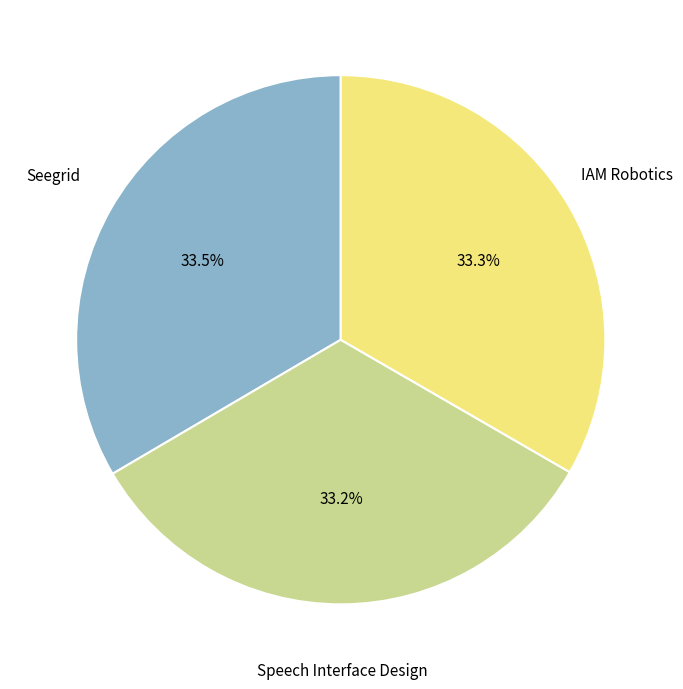

Is the sum of IAM Robotics and Seegrid greater than half?

Yes